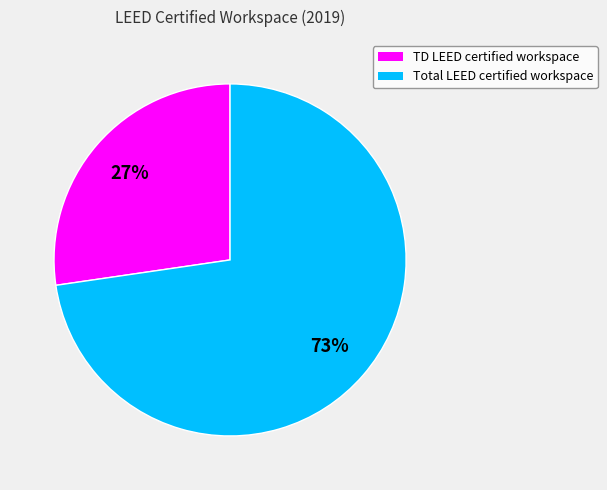

To the nearest percent, what is the combined percentage of TD LEED certified workspace and Total LEED certified workspace?

100%